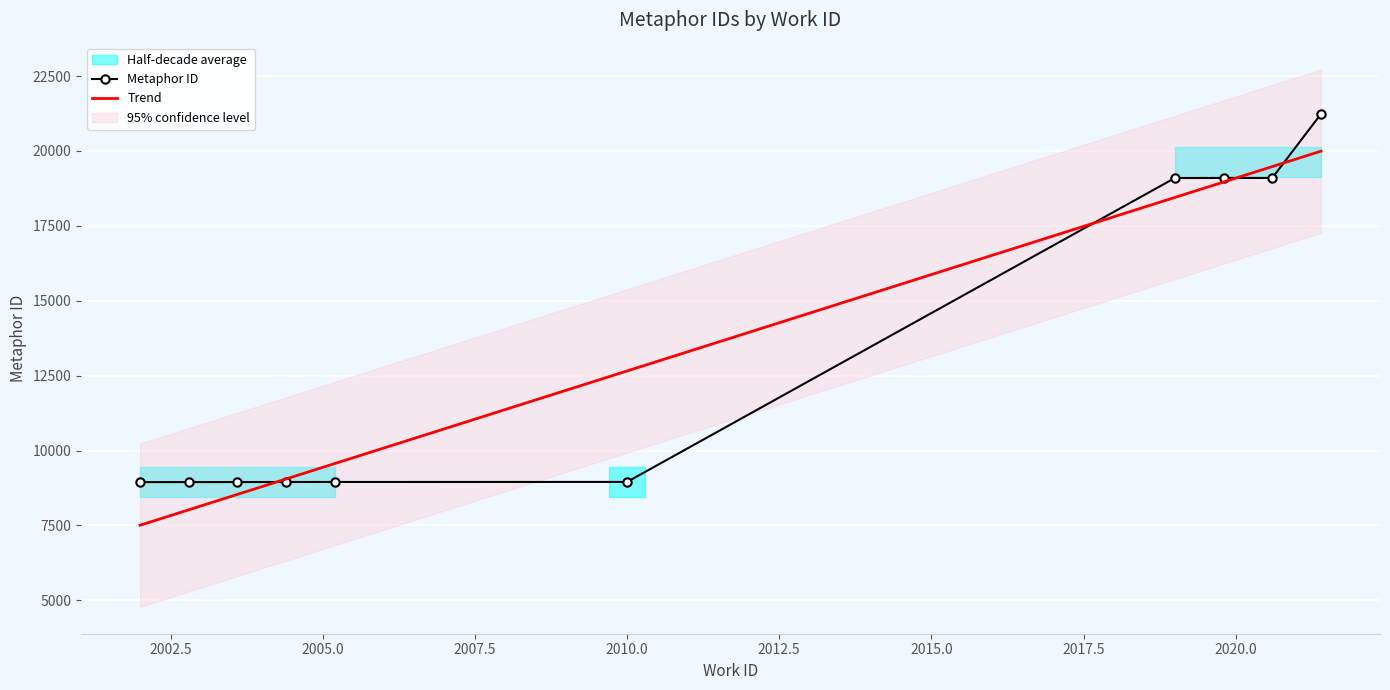

Reading left to right, extract all data points from this chart.

8947	8948	8949	8951	8952	8953	19097	19098	19099	21234